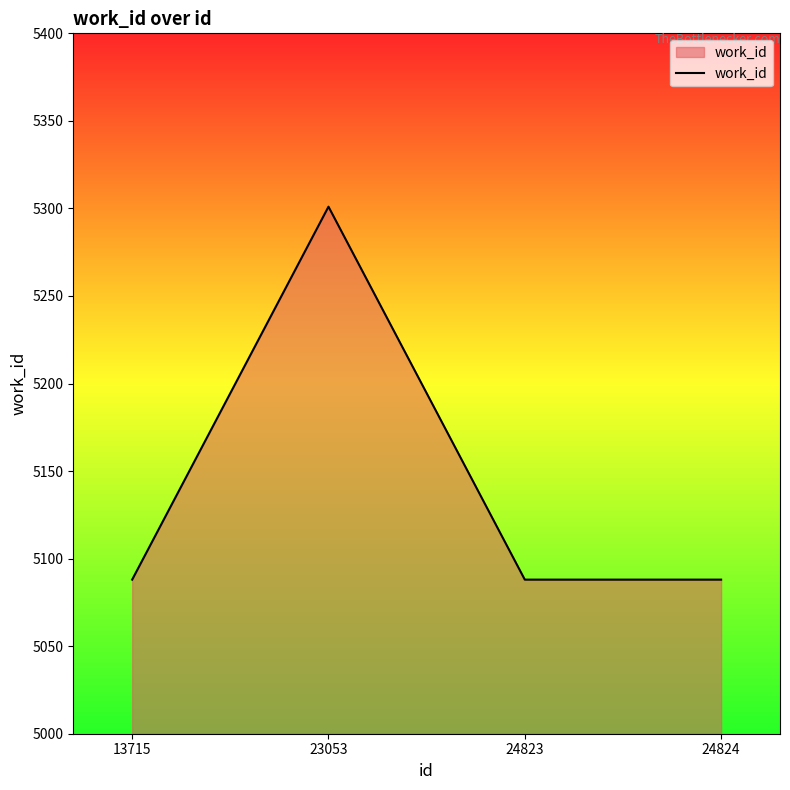

Reading left to right, what are all the values shown in this chart?

5088	5301	5088	5088